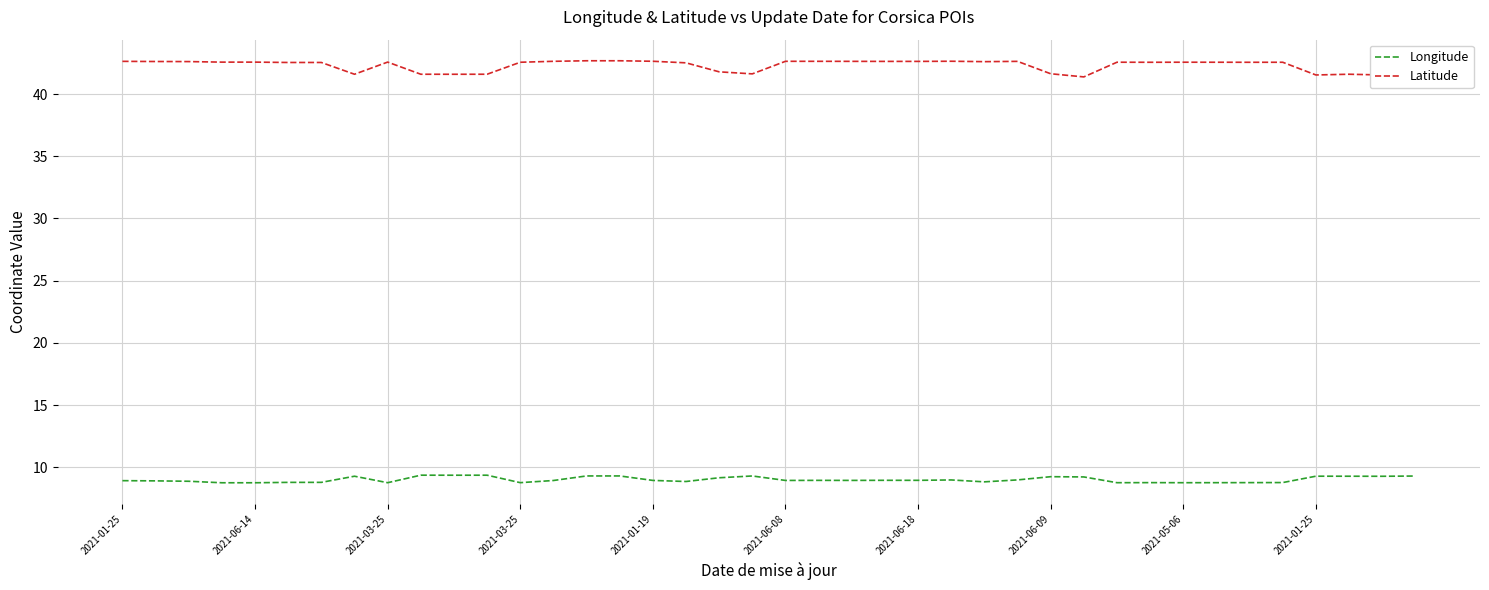

Which series has the largest total across all categories?

Latitude